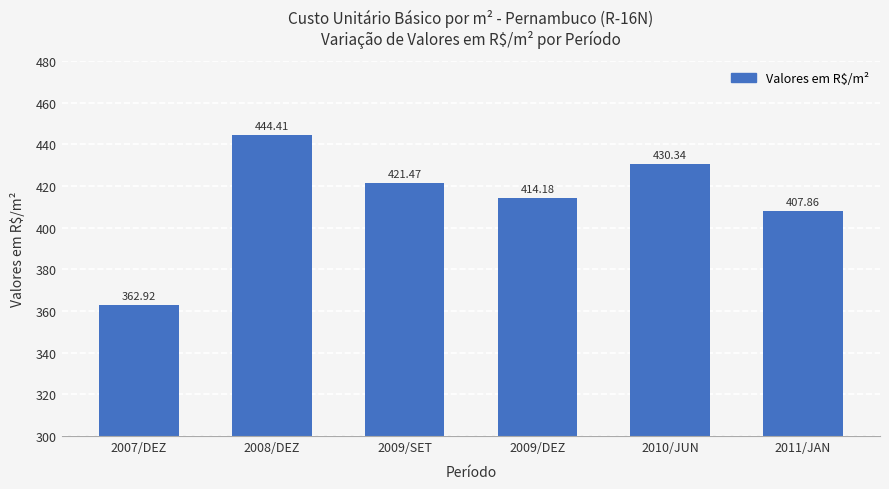

Is it true that the value at 2009/DEZ is 414.2?

True